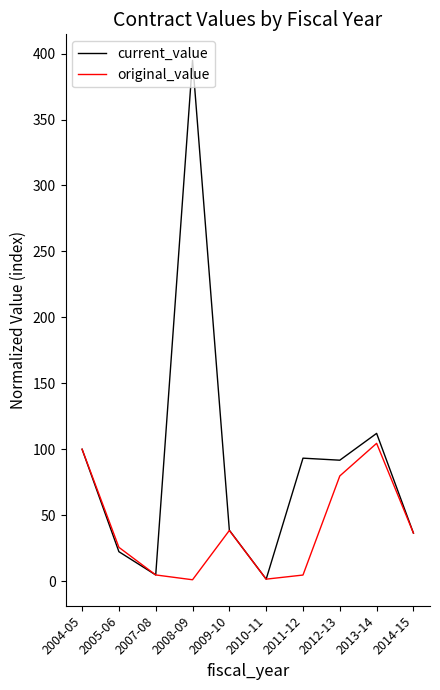

What is the greatest value displayed?

394.9